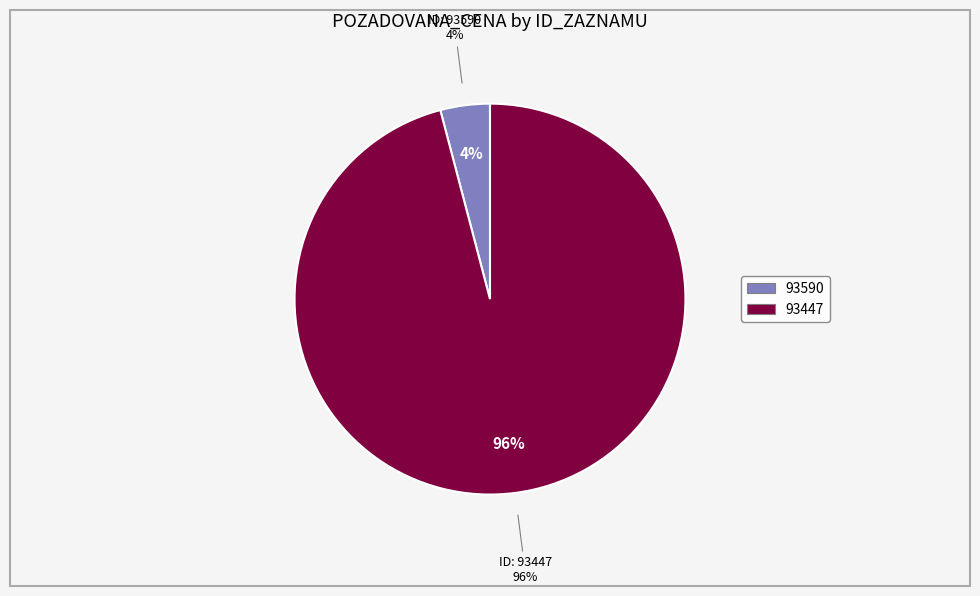

The 93590 slice represents 4% of the pie. True or false?

True